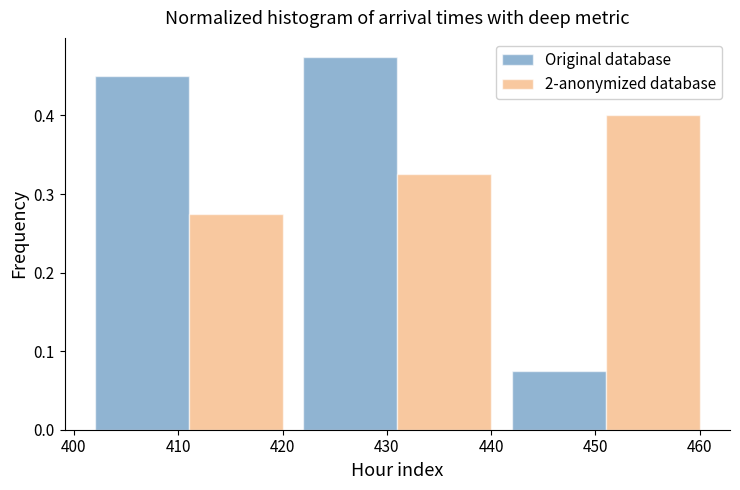

In the Original database series, which range on the x-axis has the tallest bar?

421 to 441